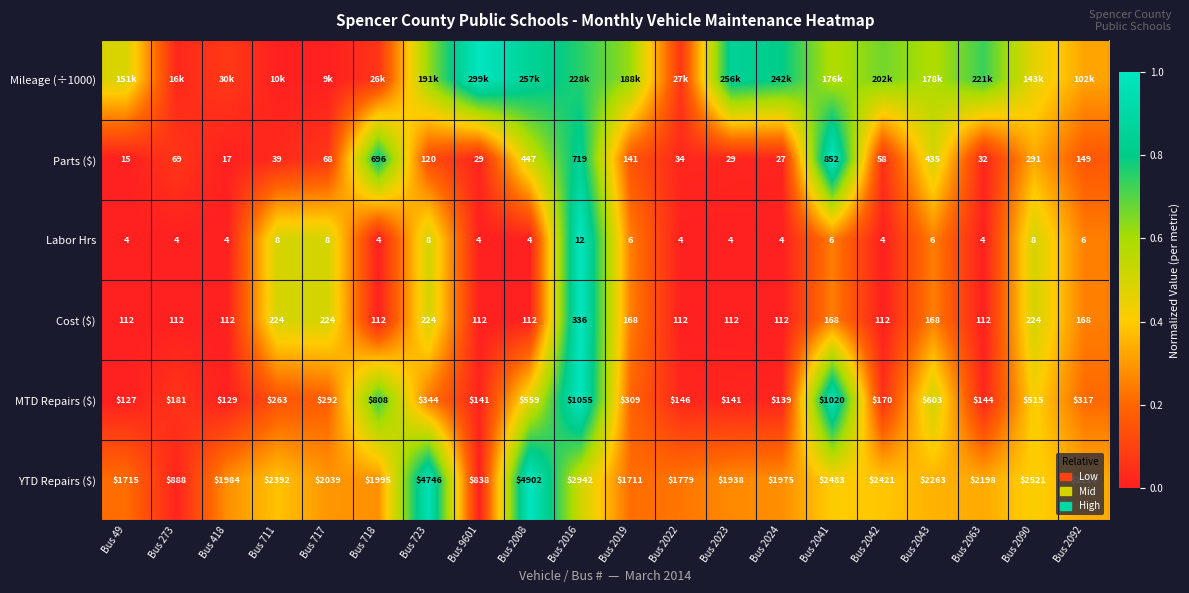

How many data points in Parts ($) are less than 69?

10